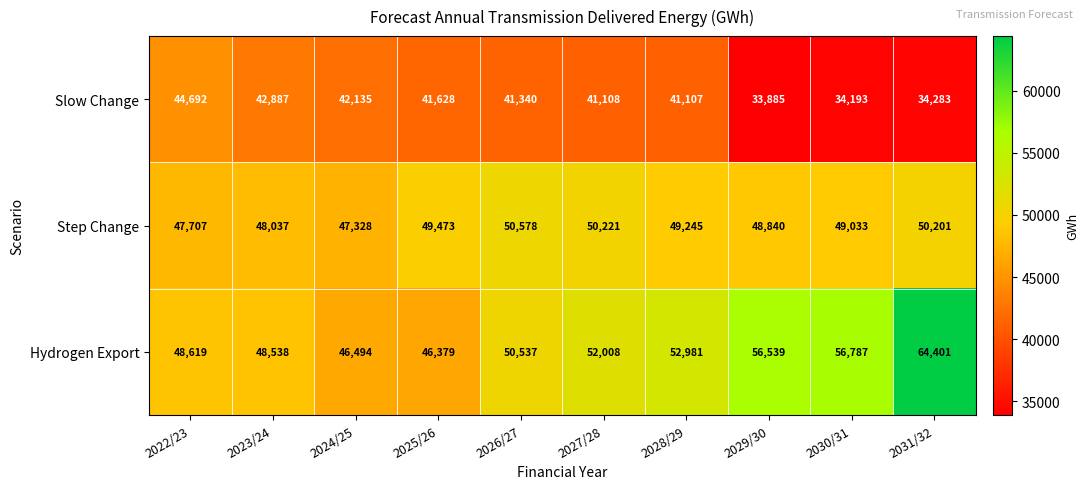

Which series changed the most between 2022/23 and 2026/27?

Slow Change